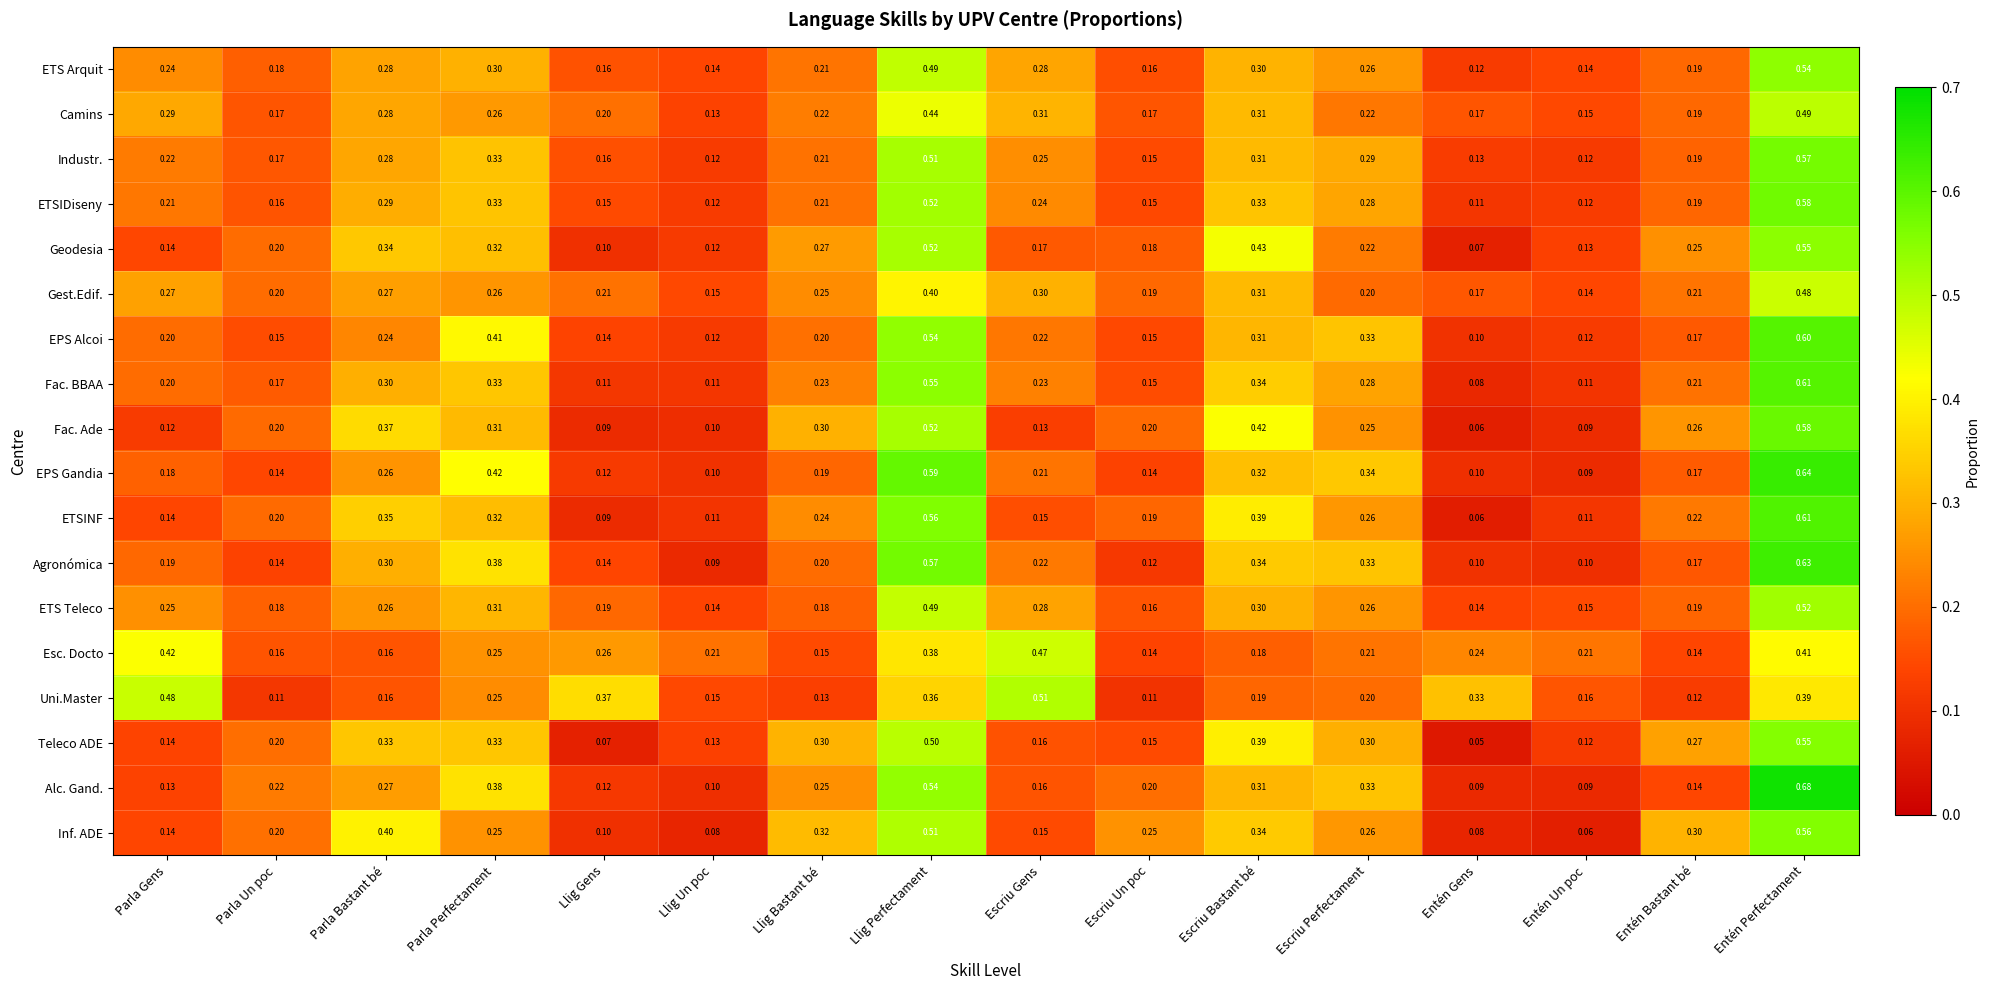

Which category has the lowest value across all series?

Entén Gens